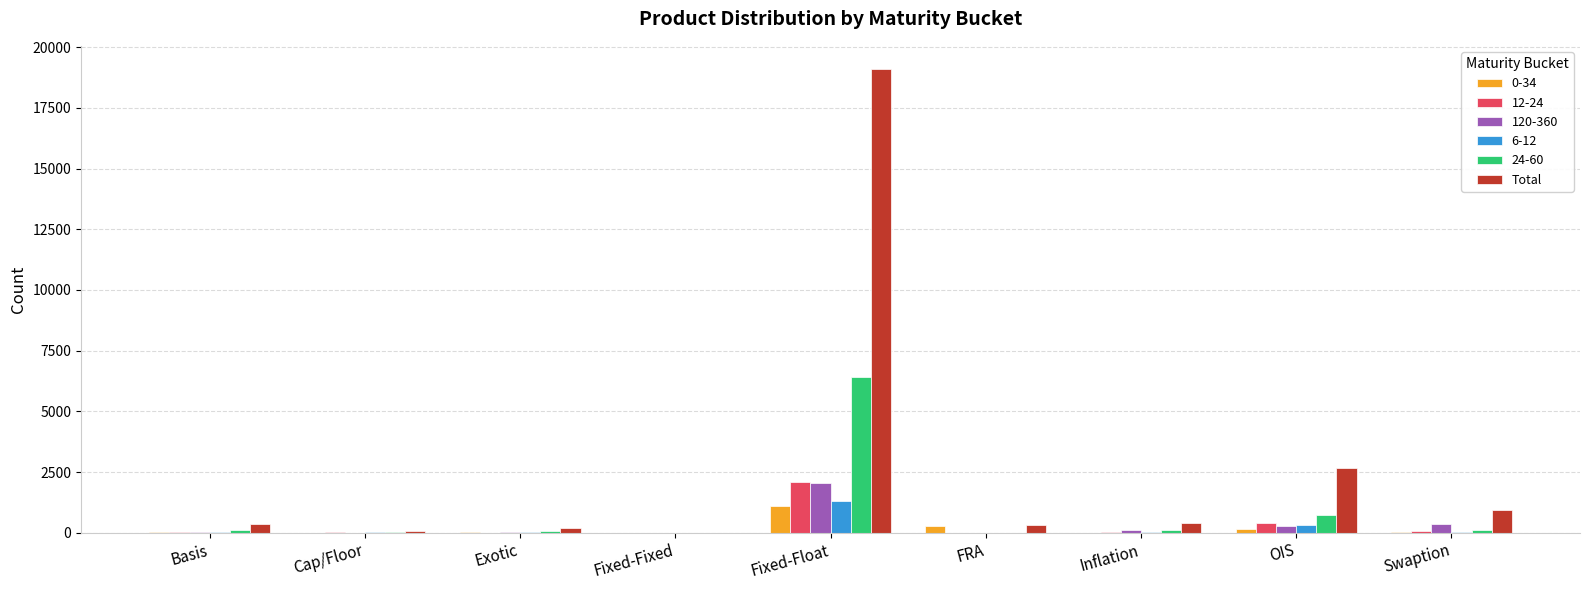

Is the value of 120-360 at OIS greater than the value of 12-24 at Fixed-Float?

No